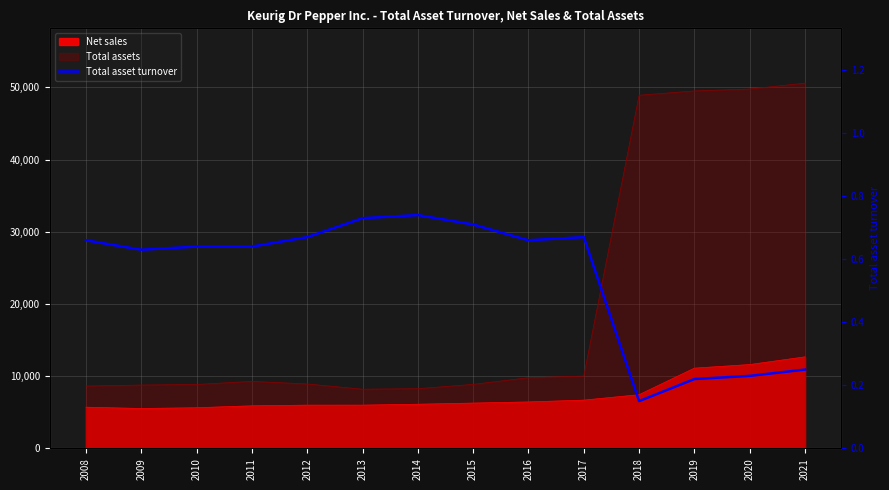

How many lines are shown in the chart?

1